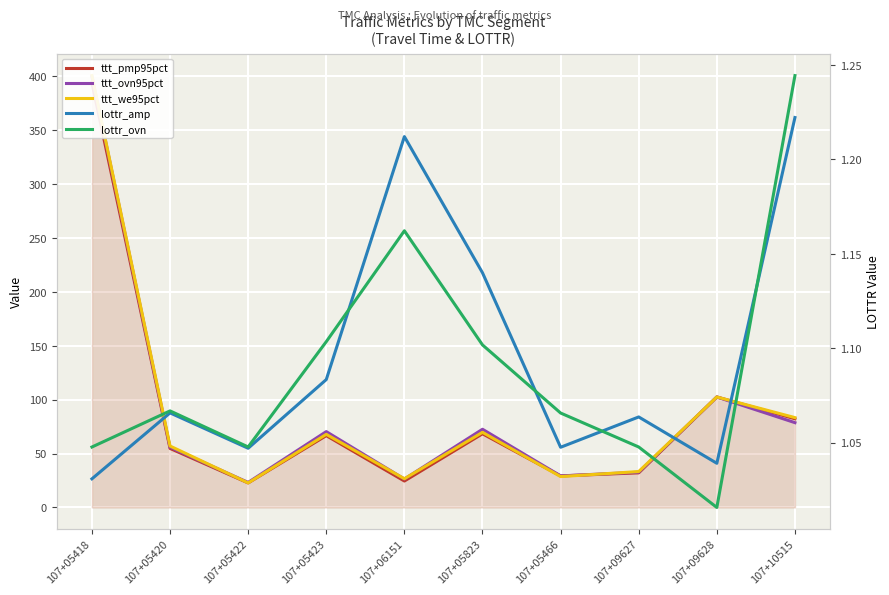

At which label is lottr_amp closest to 1?

107+05418